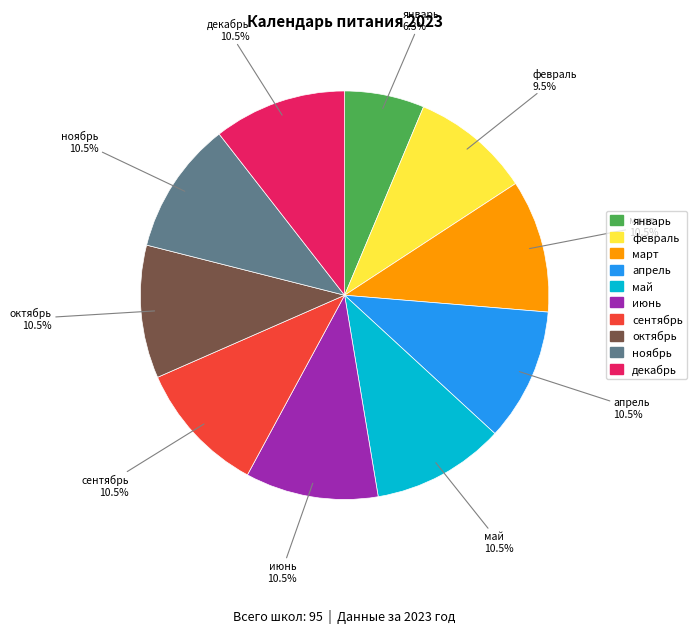

The сентябрь slice represents 1% of the pie. True or false?

False